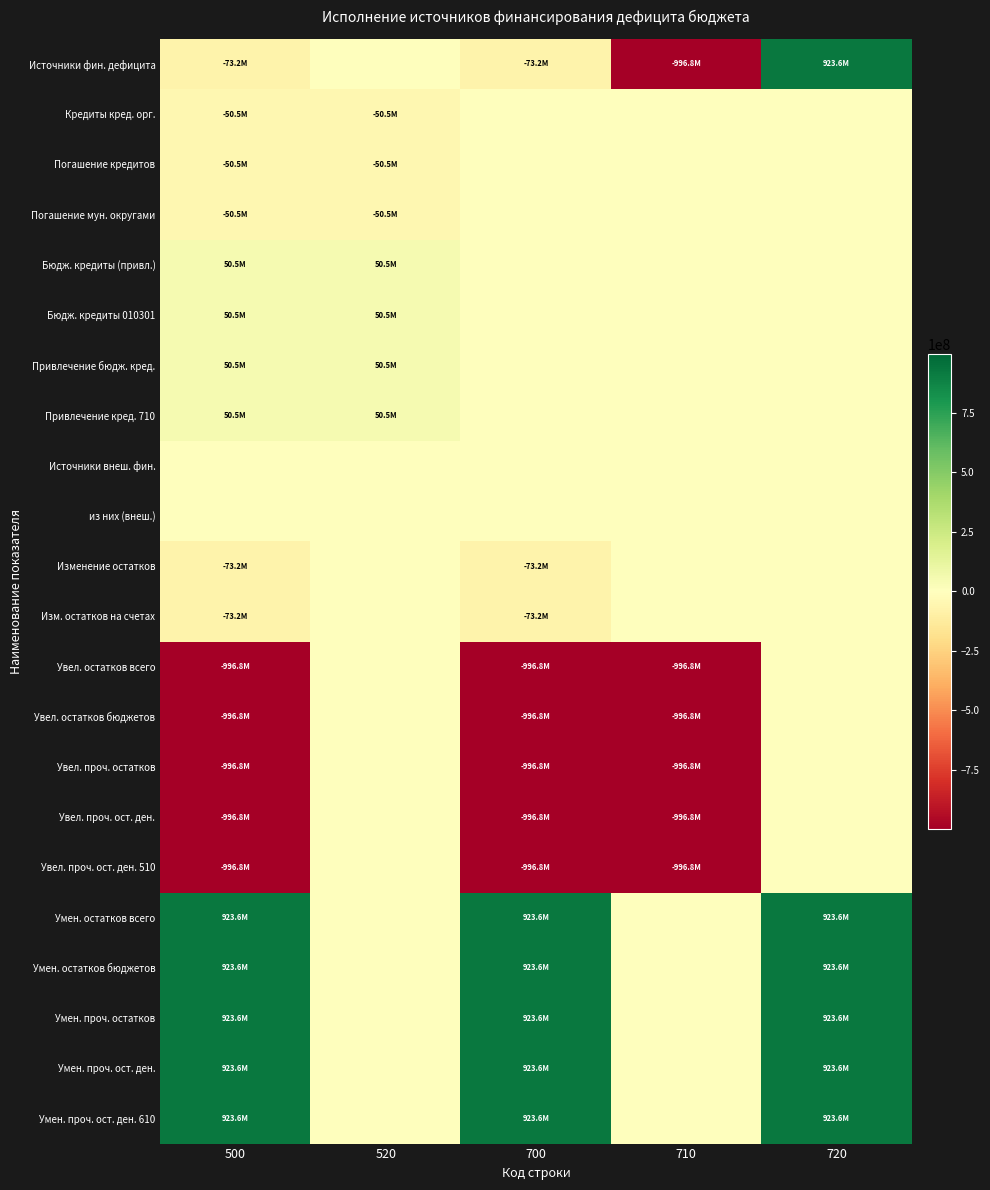

Between 500 and 700, which series saw the biggest shift?

Кредиты кред. орг.